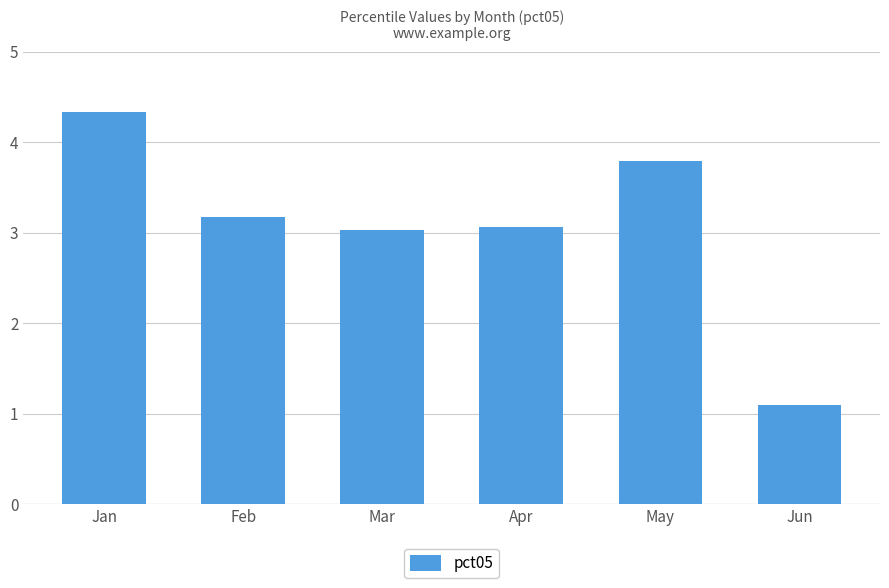

Reading left to right, extract all data points from this chart.

4.3	3.2	3.0	3.1	3.8	1.1